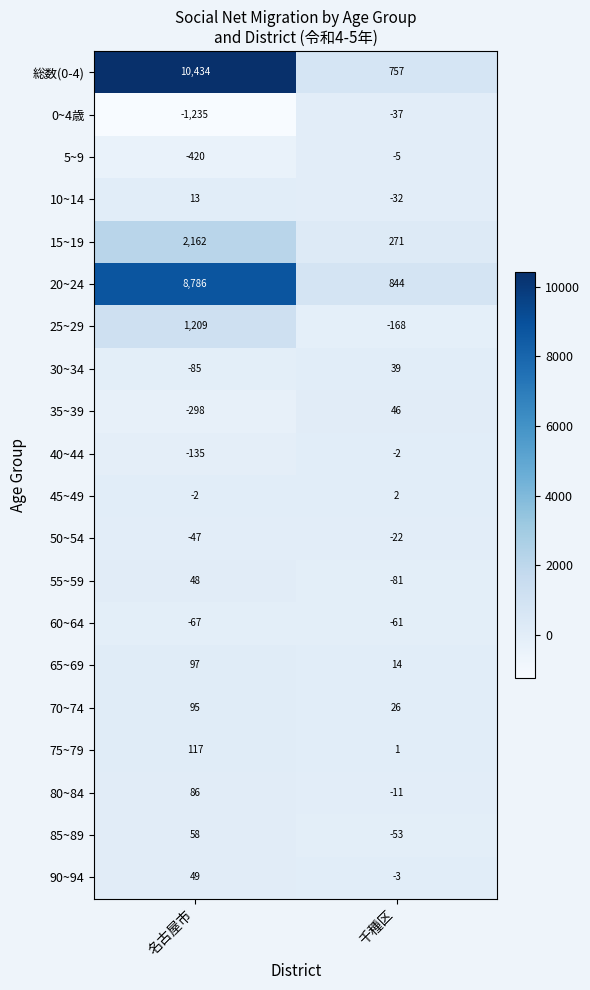

At which category is the sum across all series the highest?

名古屋市